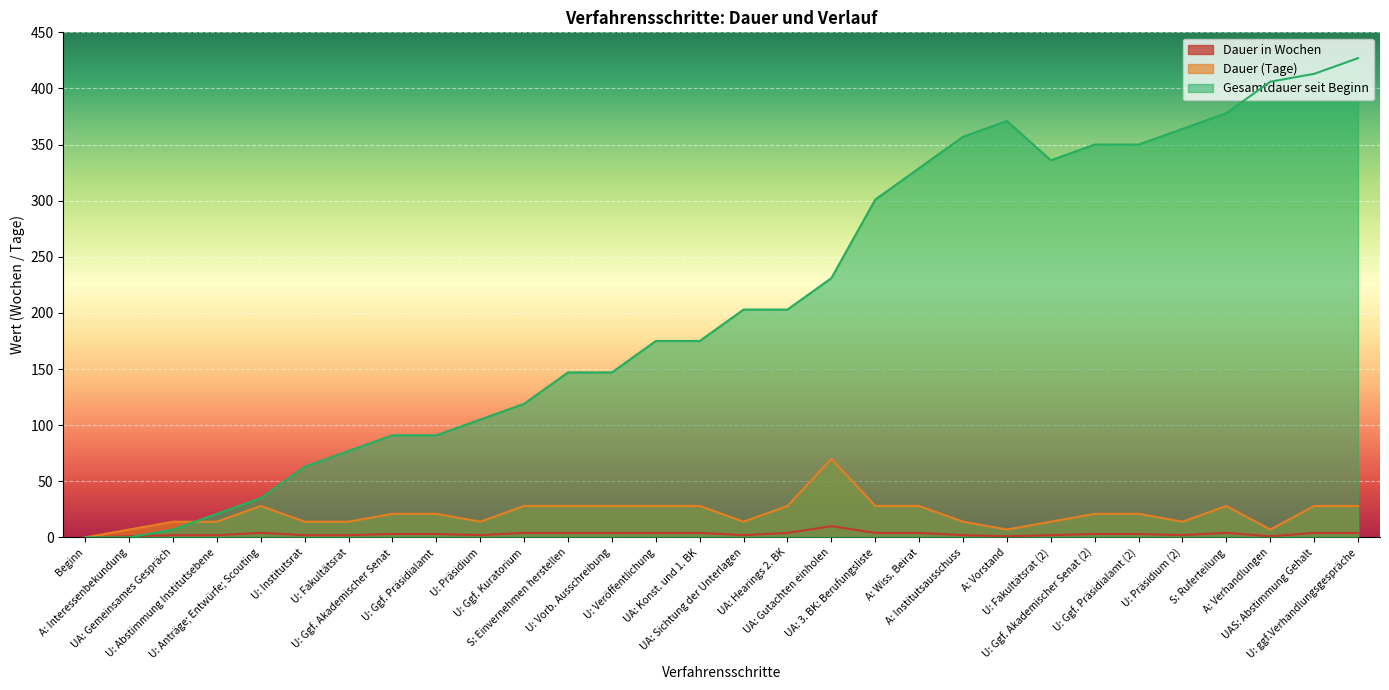

At how many categories does at least one series exceed 263?

12